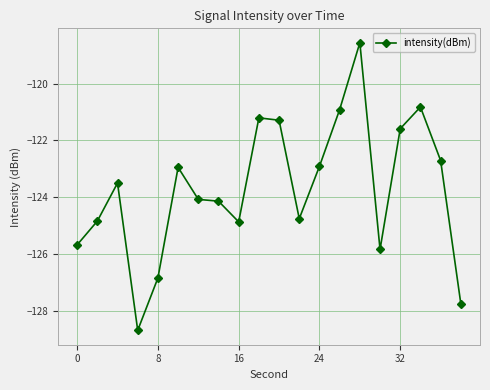

True or false: the data has more than 2 interior local peaks.

True